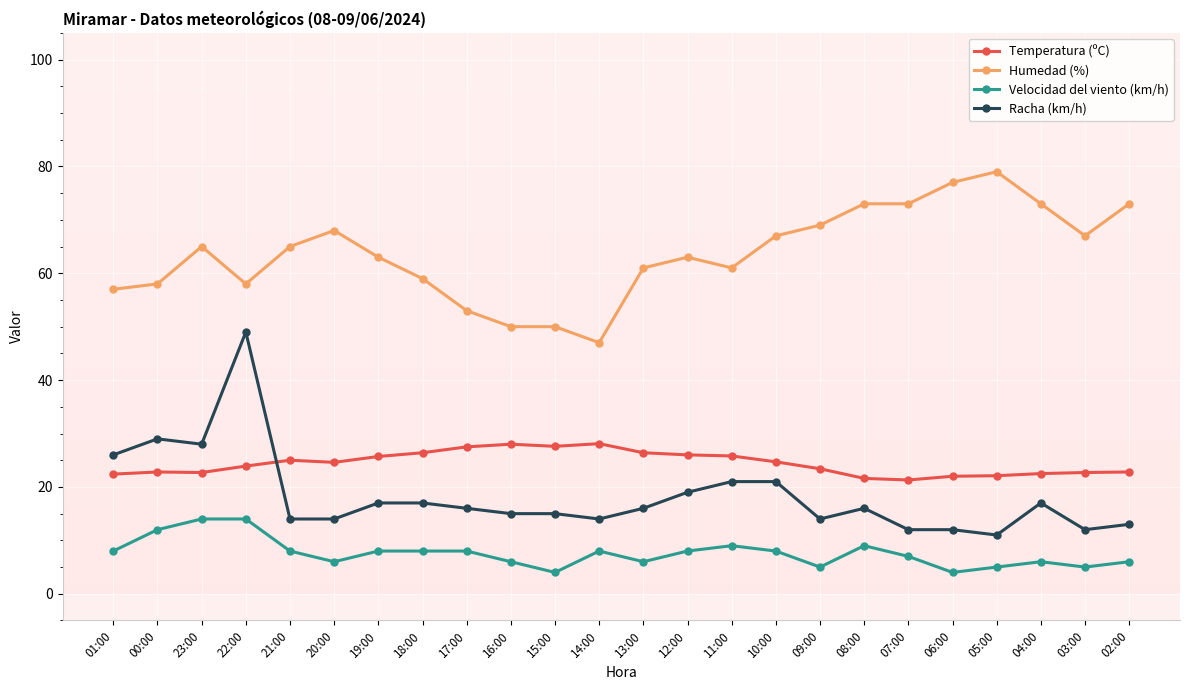

At which category is the sum across all series the highest?

22:00